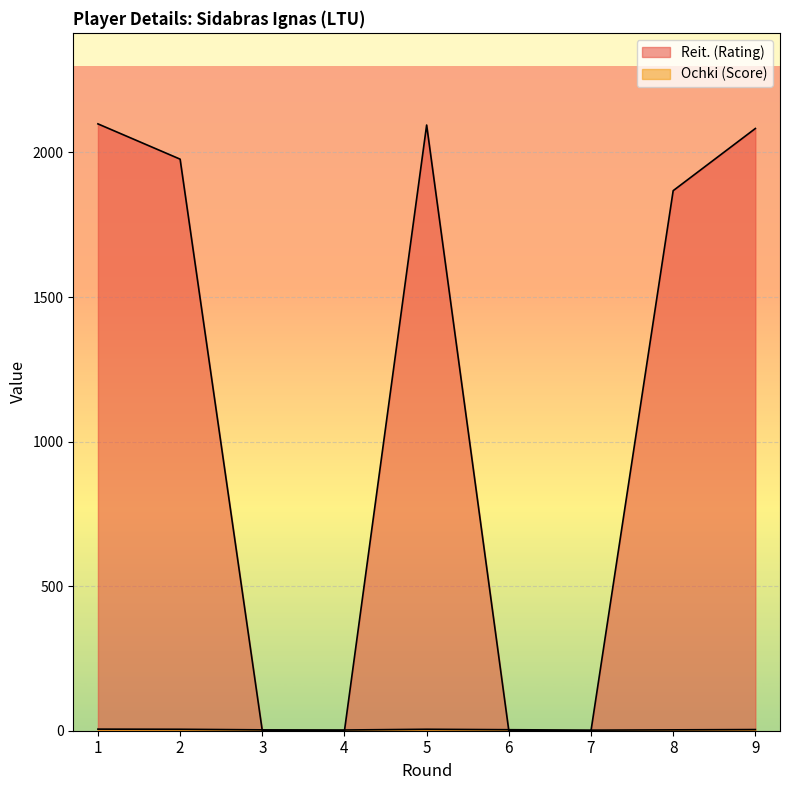

What is the total value across all series at 8?

1871.0